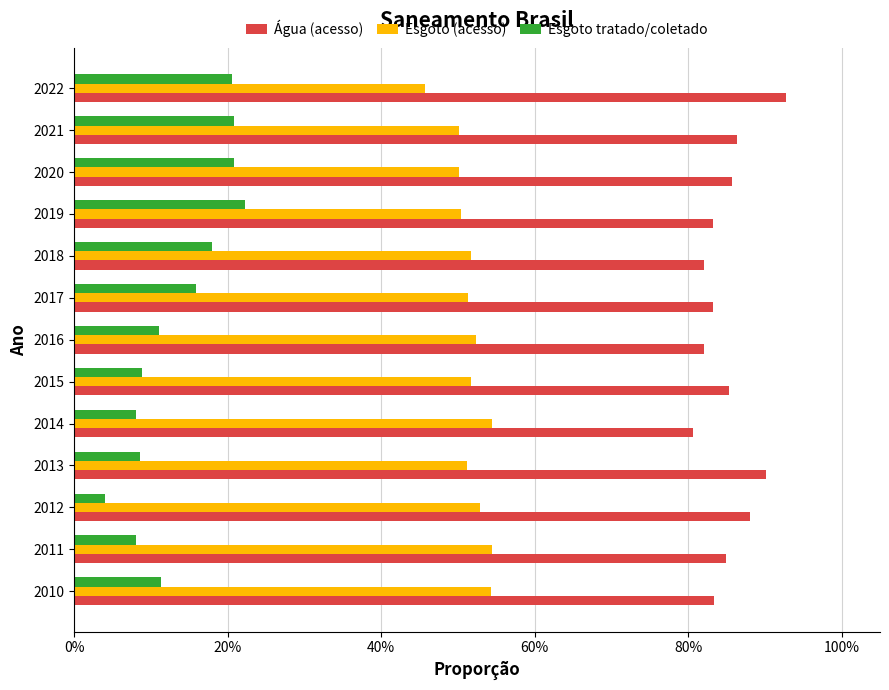

What are all the series names shown in the legend?

Água (acesso), Esgoto (acesso), Esgoto tratado/coletado